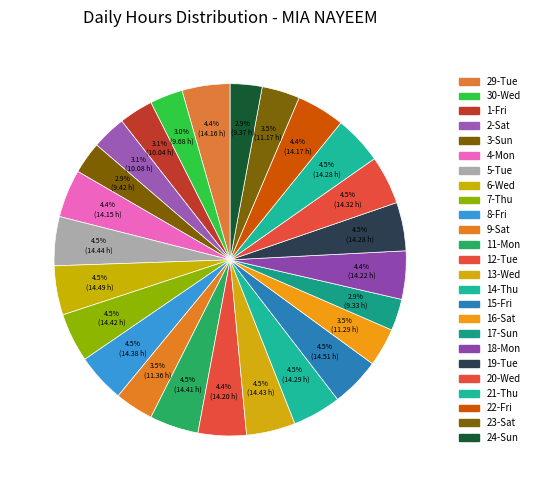

Does 30-Wed represent more than half of the total?

No